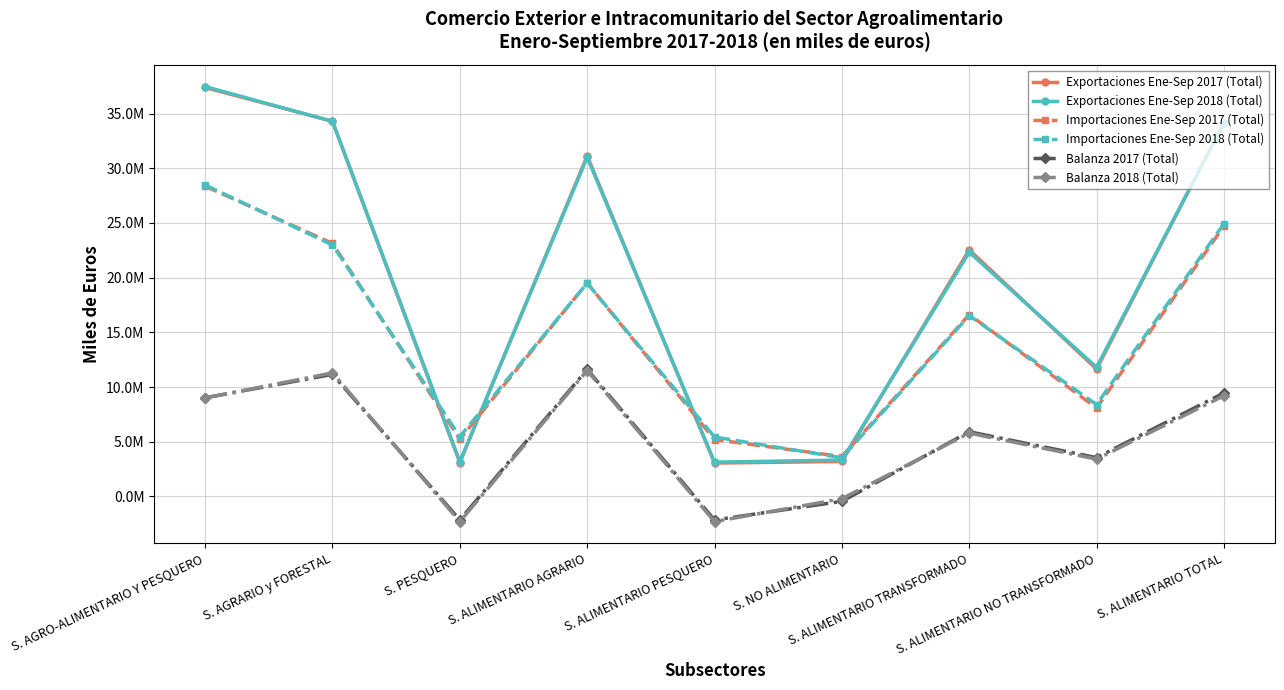

What are all the series names shown in the legend?

Exportaciones Ene-Sep 2017 (Total), Exportaciones Ene-Sep 2018 (Total), Importaciones Ene-Sep 2017 (Total), Importaciones Ene-Sep 2018 (Total), Balanza 2017 (Total), Balanza 2018 (Total)